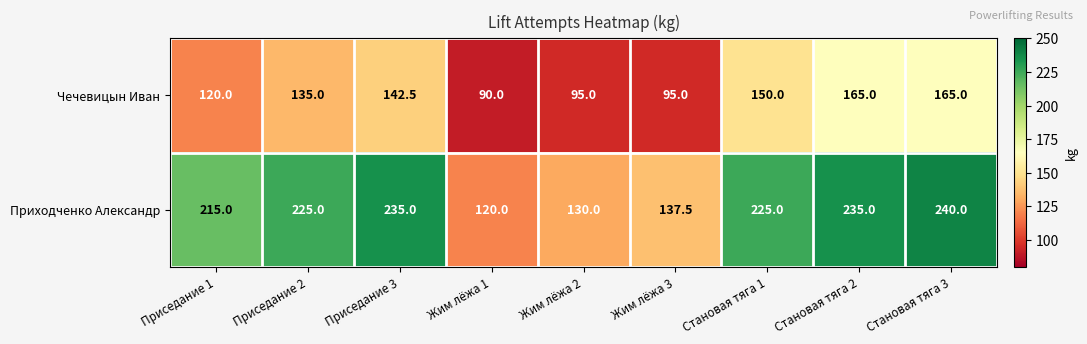

List the series in order of their overall mean, highest first.

Приходченко Александр, Чечевицын Иван